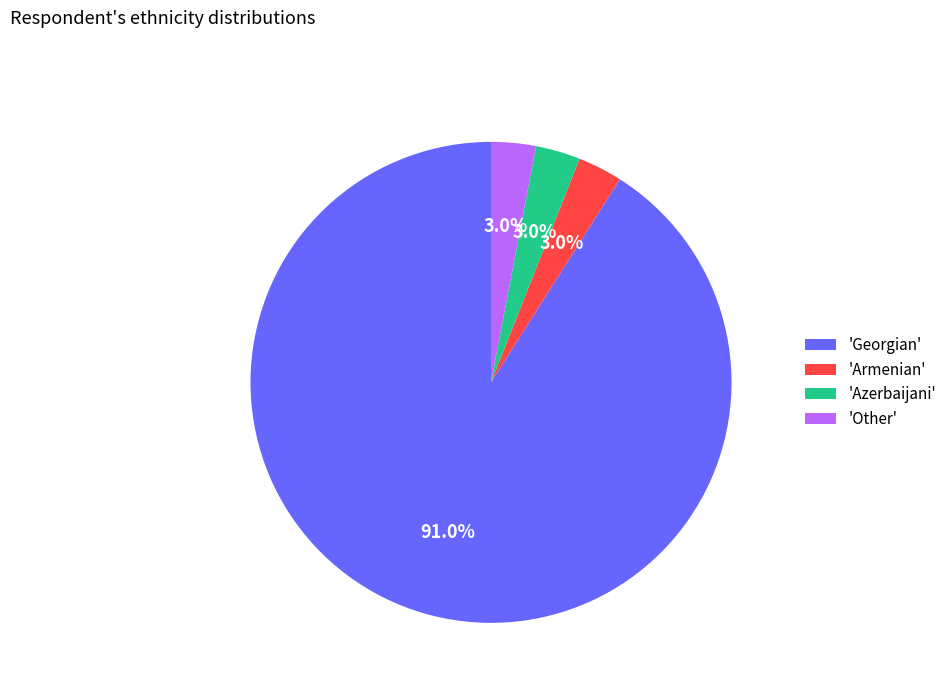

What percentage is NOT represented by 'Other'?

97.0%